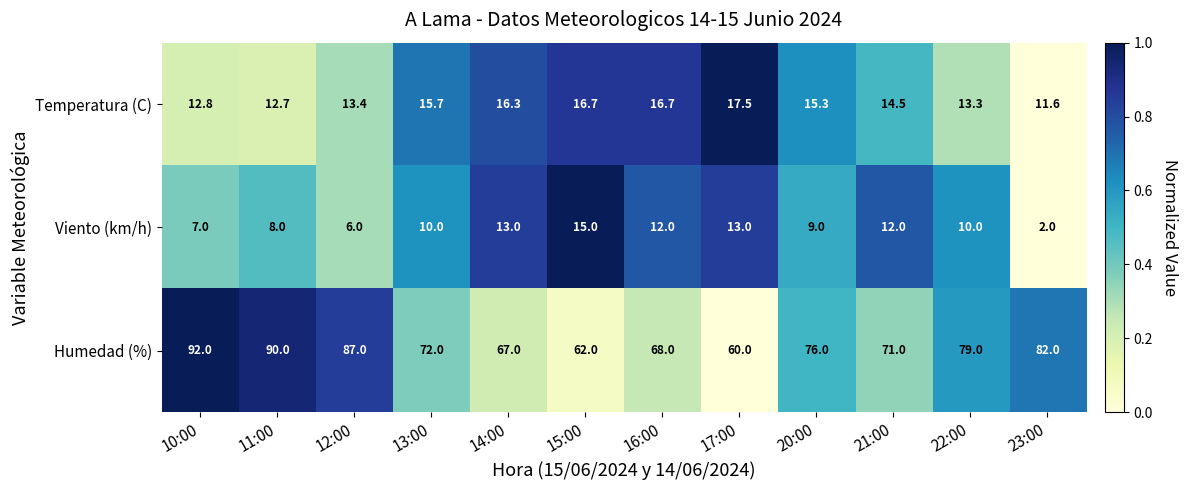

Count the number of data series in this chart.

3